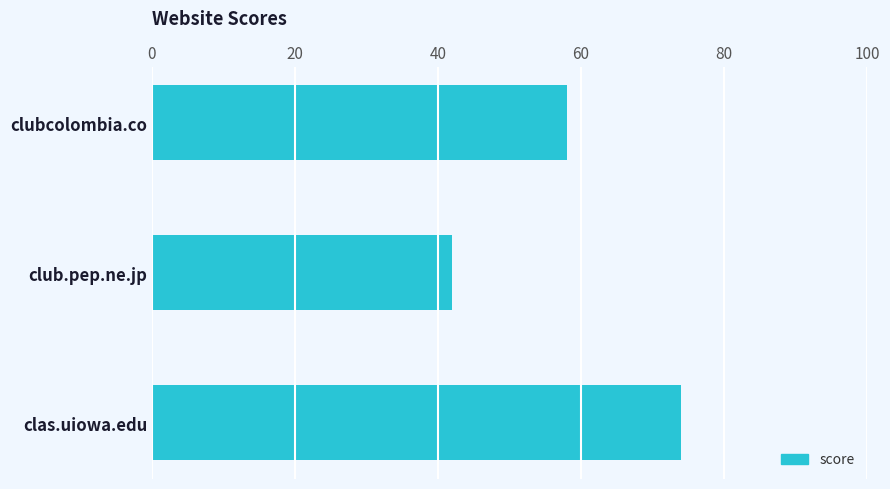

Count the number of categories in the chart.

3